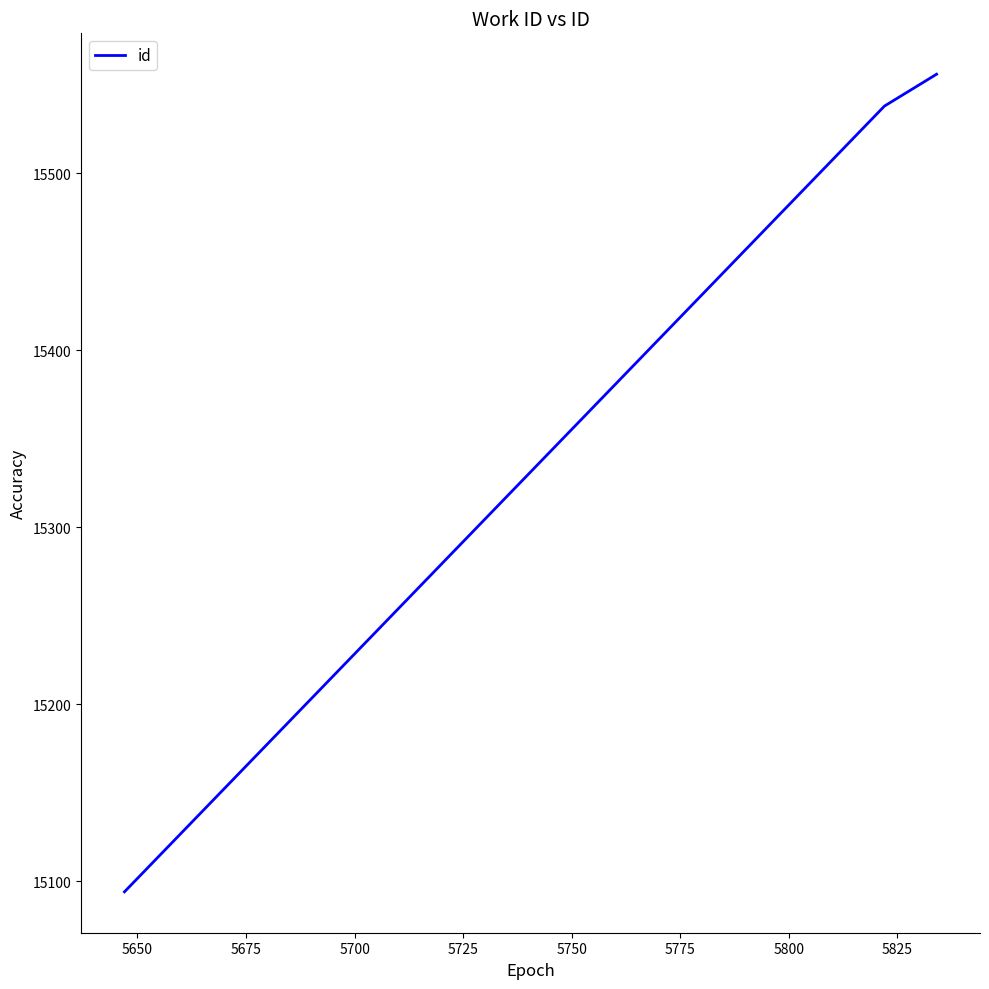

Reading left to right, transcribe all the data shown in this chart.

15094	15538	15556